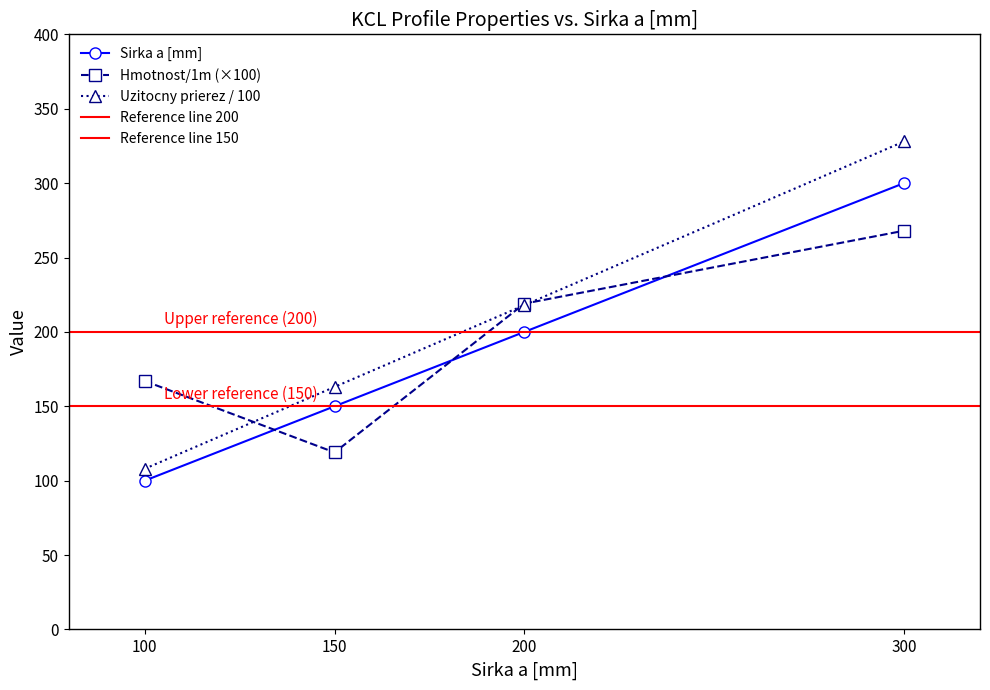

Is the value of Sirka a [mm] at 200 greater than the value of Hmotnost/1m (×100) at 200?

No